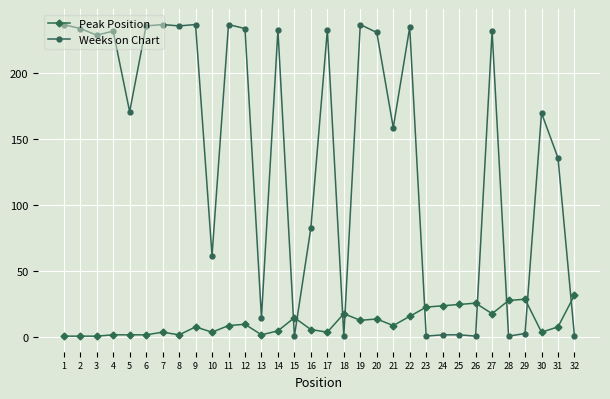

Between which two adjacent categories do Peak Position and Weeks on Chart first intersect?

14 and 15